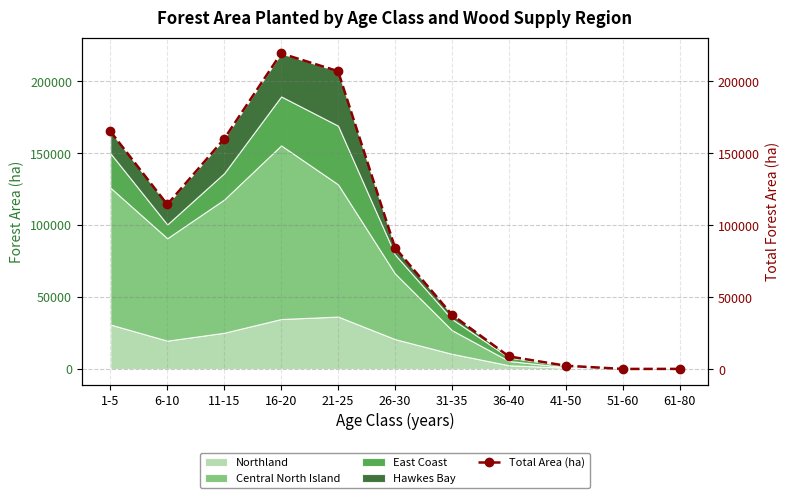

What is the sum of all values?

1000547.7